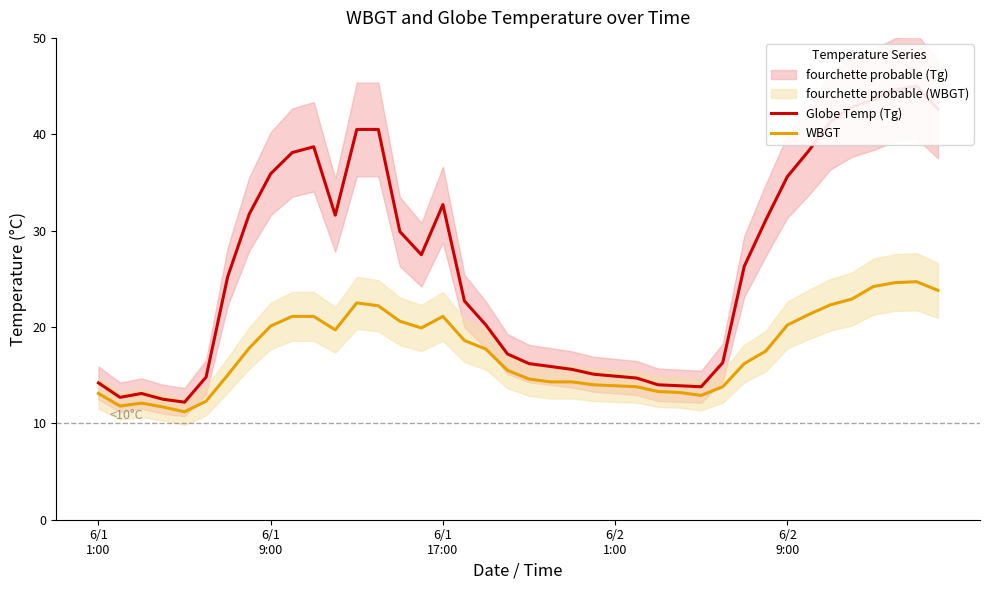

What is the sum of all Globe Temp (Tg) values?

1053.5